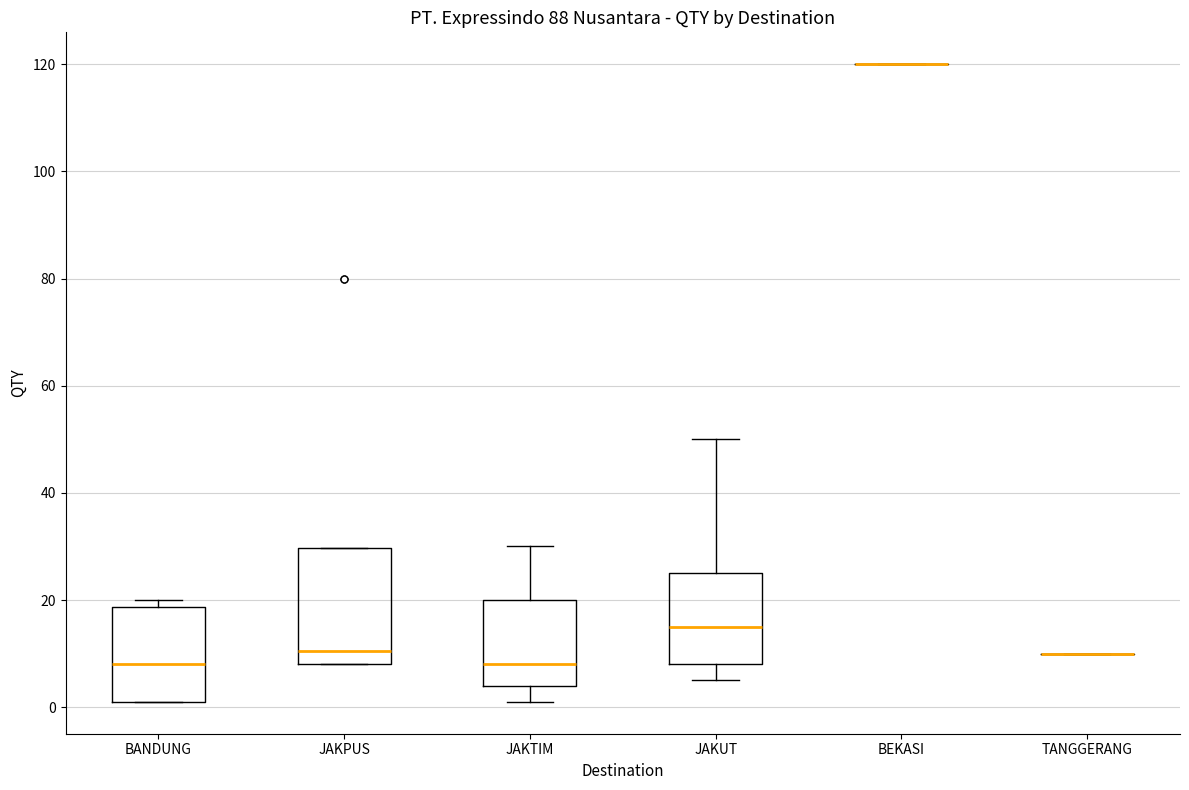

Which box is the tallest, from its lower edge to its upper edge?

JAKPUS